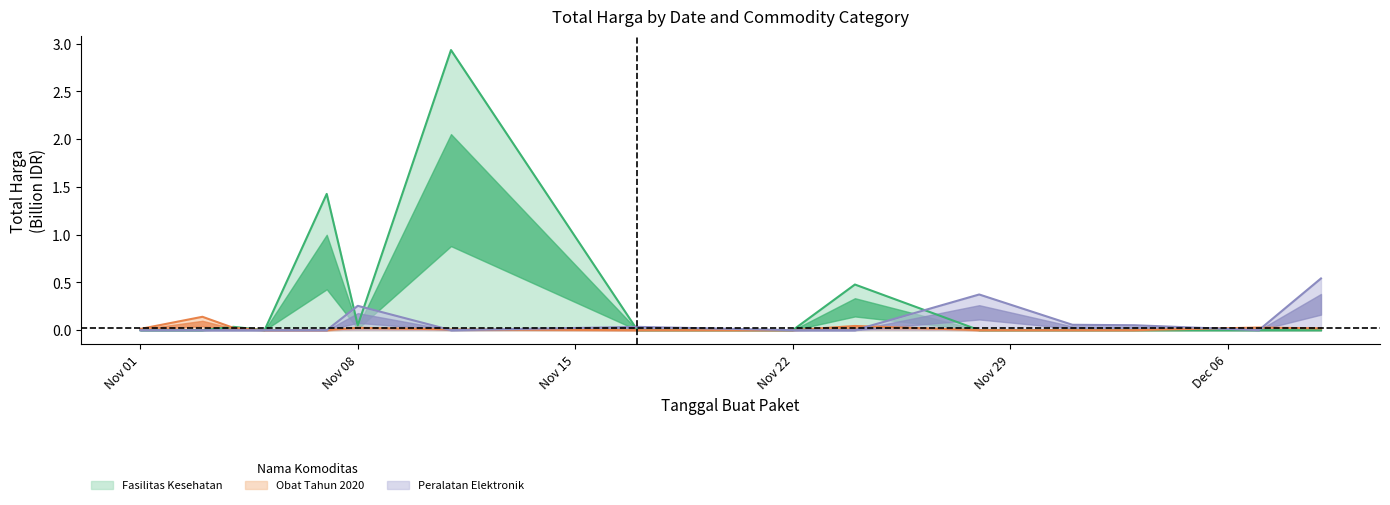

True or false: Obat Tahun 2020 and Peralatan Elektronik intersect in this chart.

True